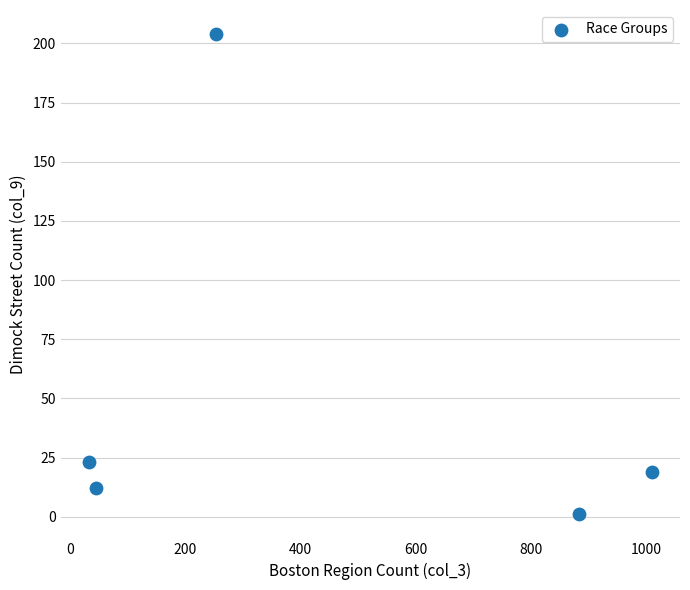

What is the range of X values (max minus min)?

977